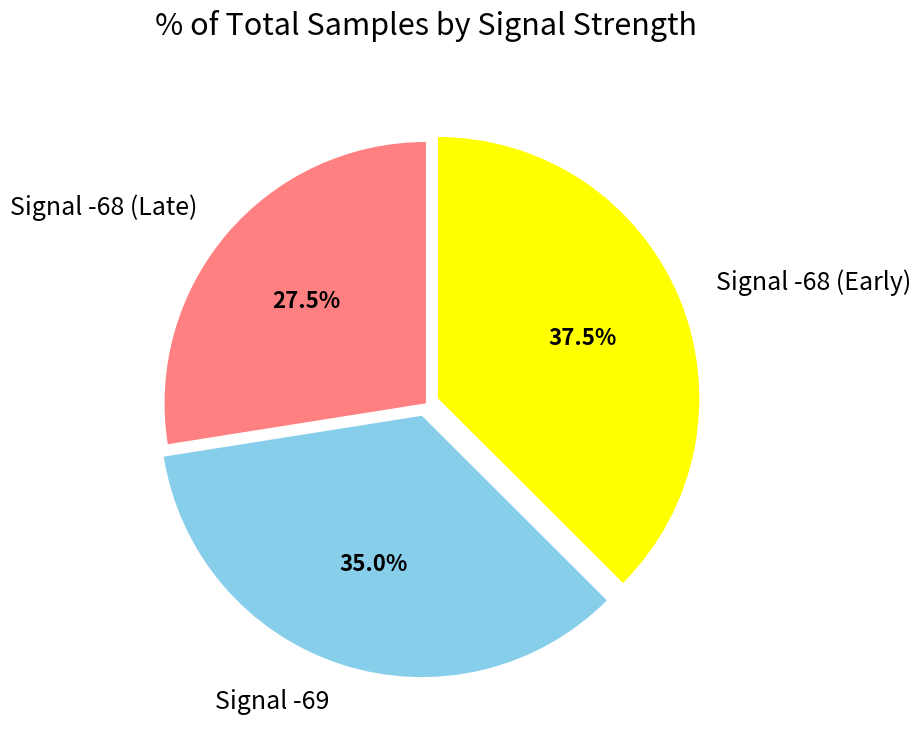

How many segments does this pie chart have?

3